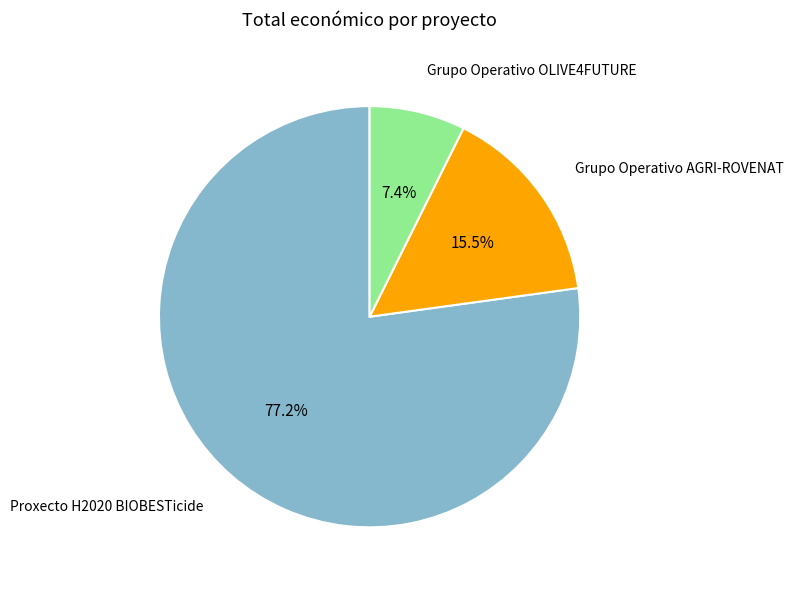

How many slices are in this pie chart?

3